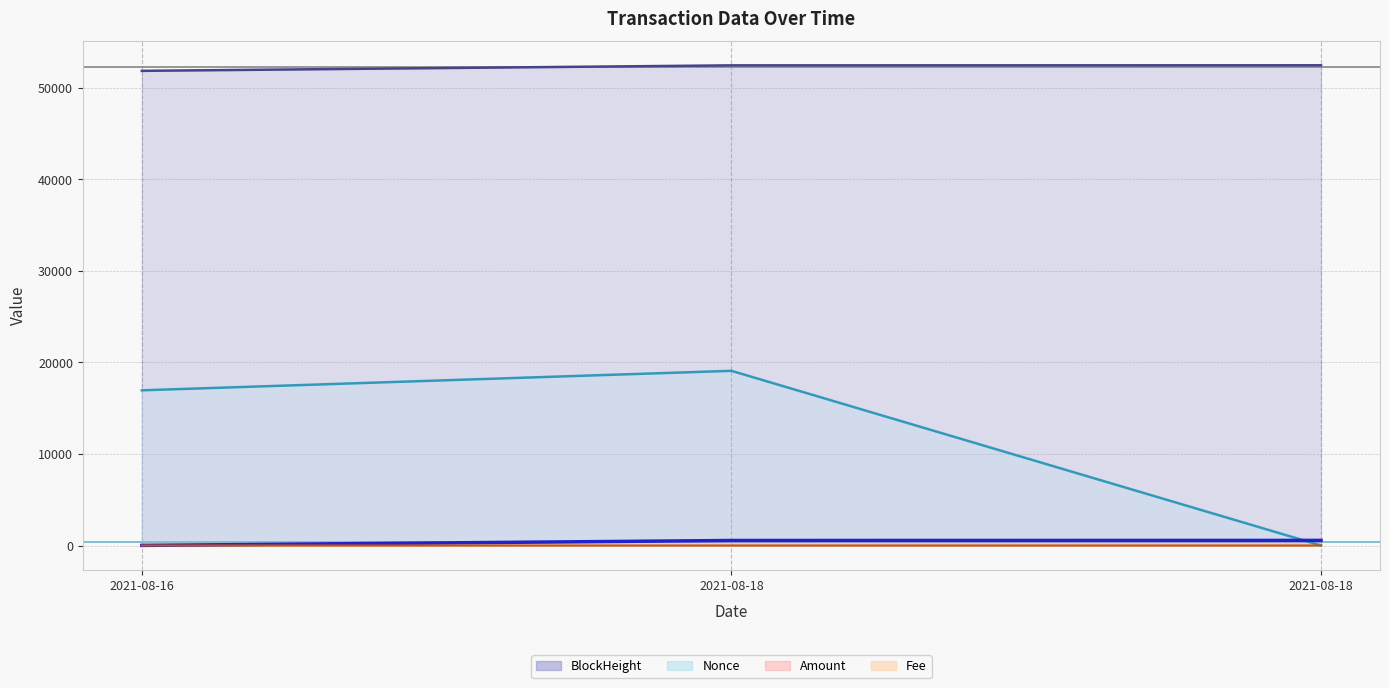

At which category does the chart reach its peak across all series?

2021-08-18